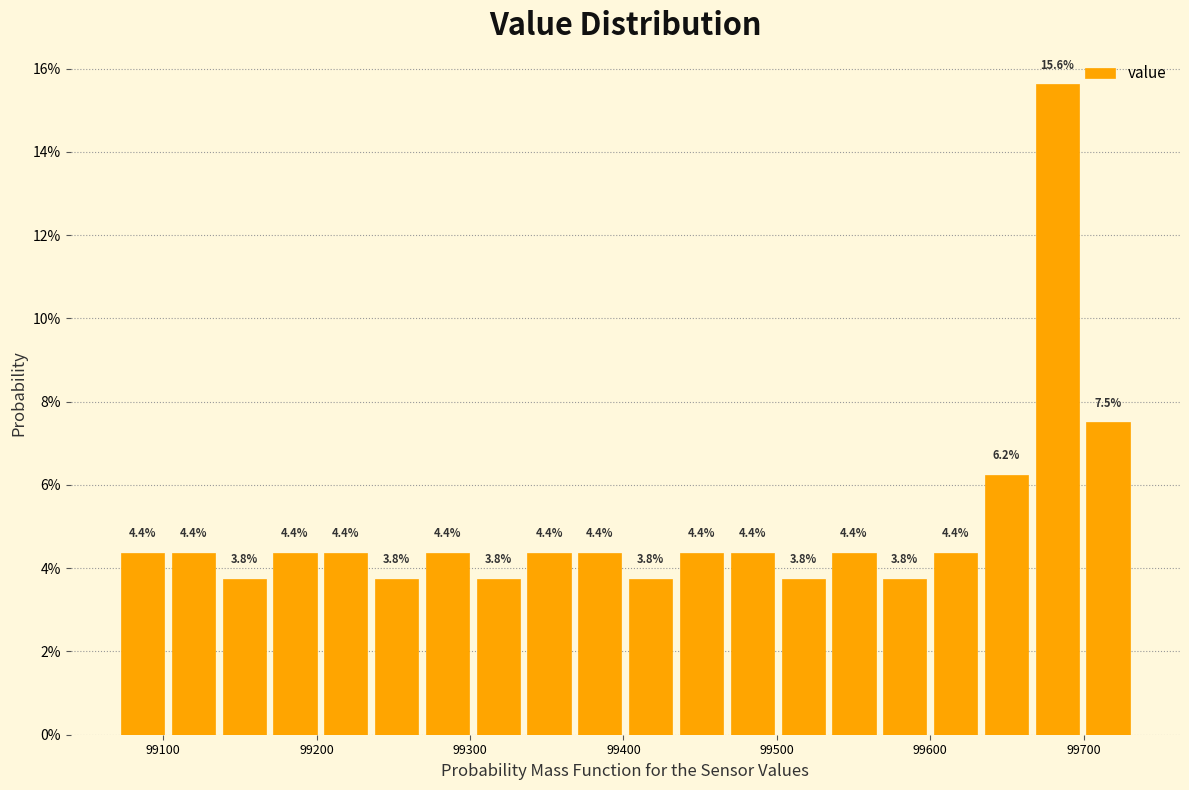

Around what value on the x-axis is the tallest bar? Give the approximate position of its centre, as read against the axis.

99680